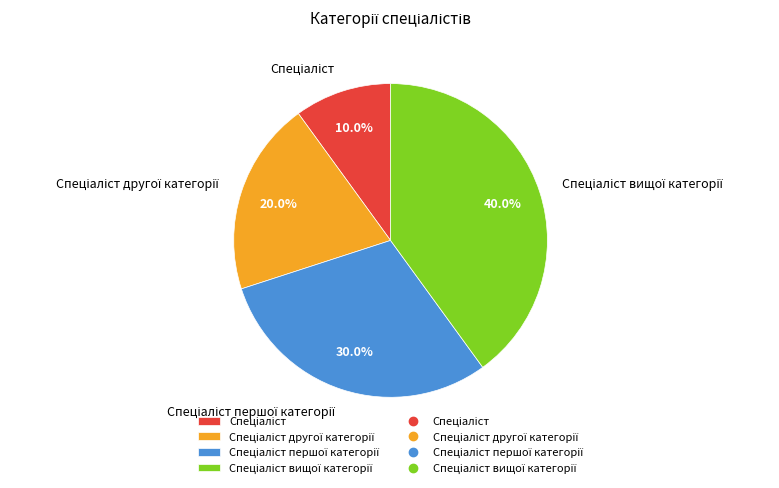

Is there a majority slice in this chart?

No